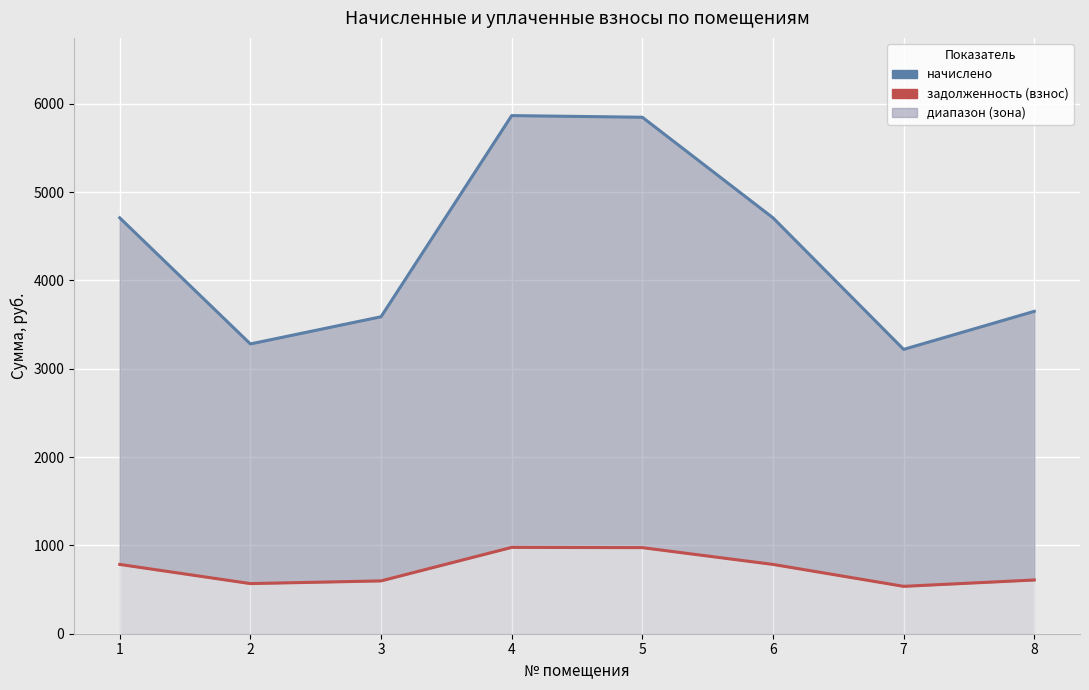

What is the smallest value displayed?

536.6